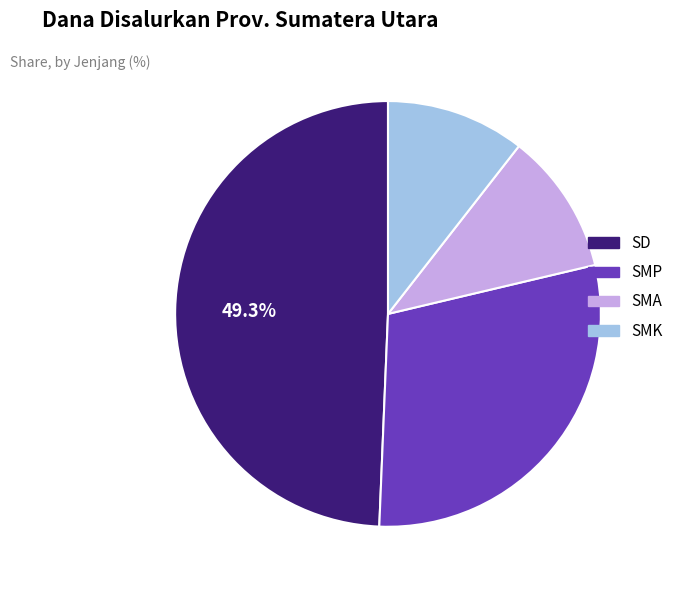

Which has a higher value, SMP or SMA?

SMP